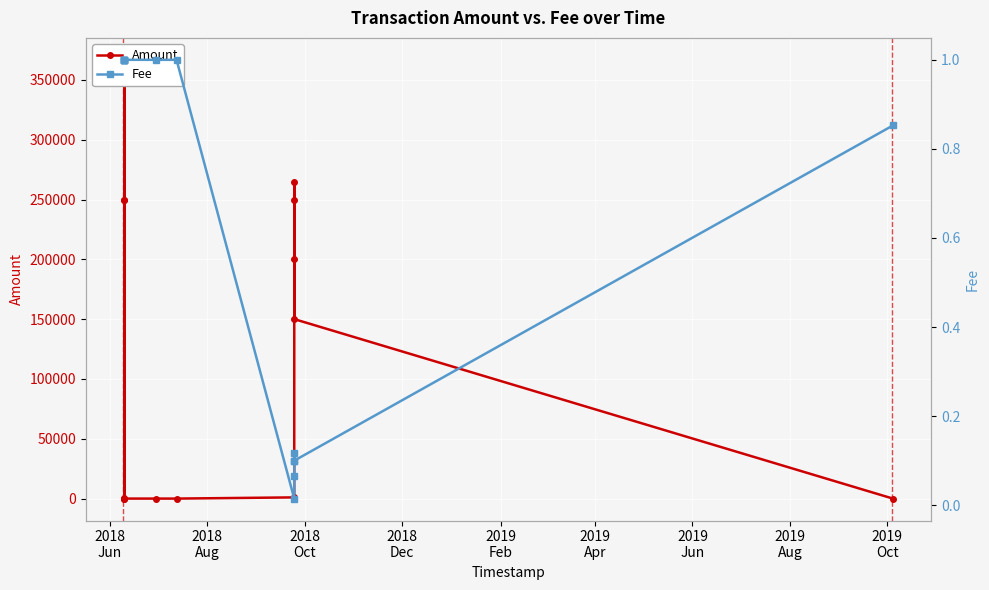

Is the value of Fee at 2019
Jun greater than the value of Amount at 11?

No